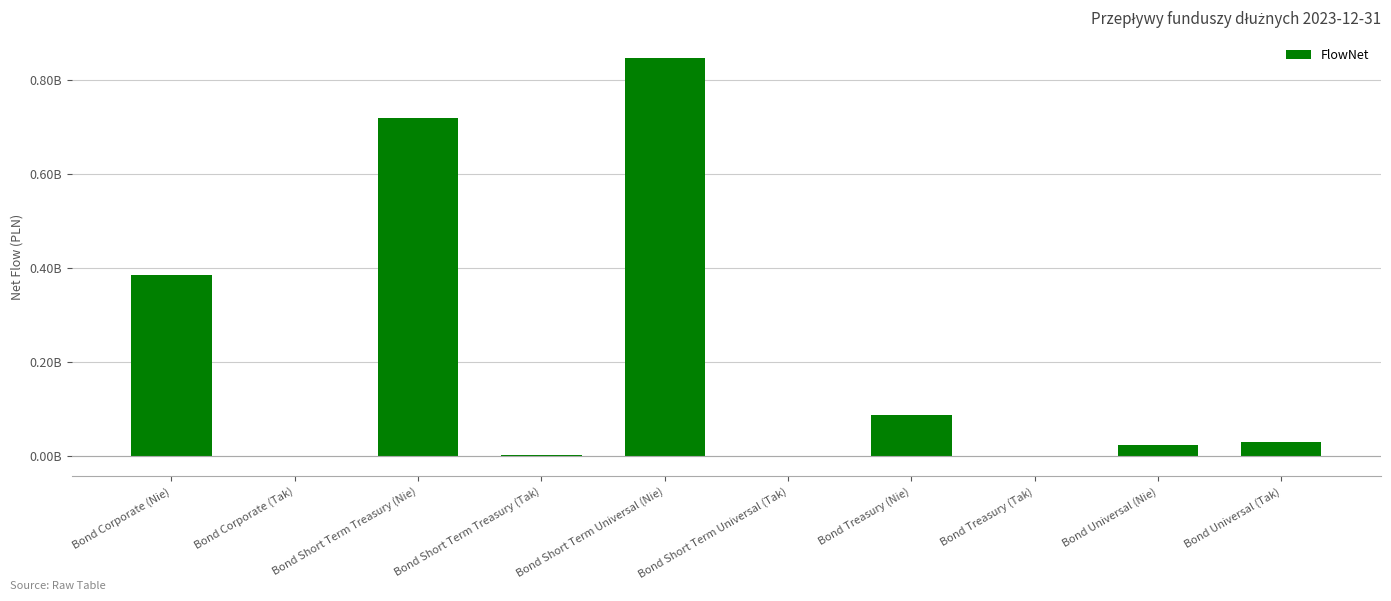

Rank the categories by value from highest to lowest.

Bond Short Term Universal (Nie), Bond Short Term Treasury (Nie), Bond Corporate (Nie), Bond Treasury (Nie), Bond Universal (Tak), Bond Universal (Nie), Bond Short Term Treasury (Tak), Bond Treasury (Tak), Bond Short Term Universal (Tak), Bond Corporate (Tak)